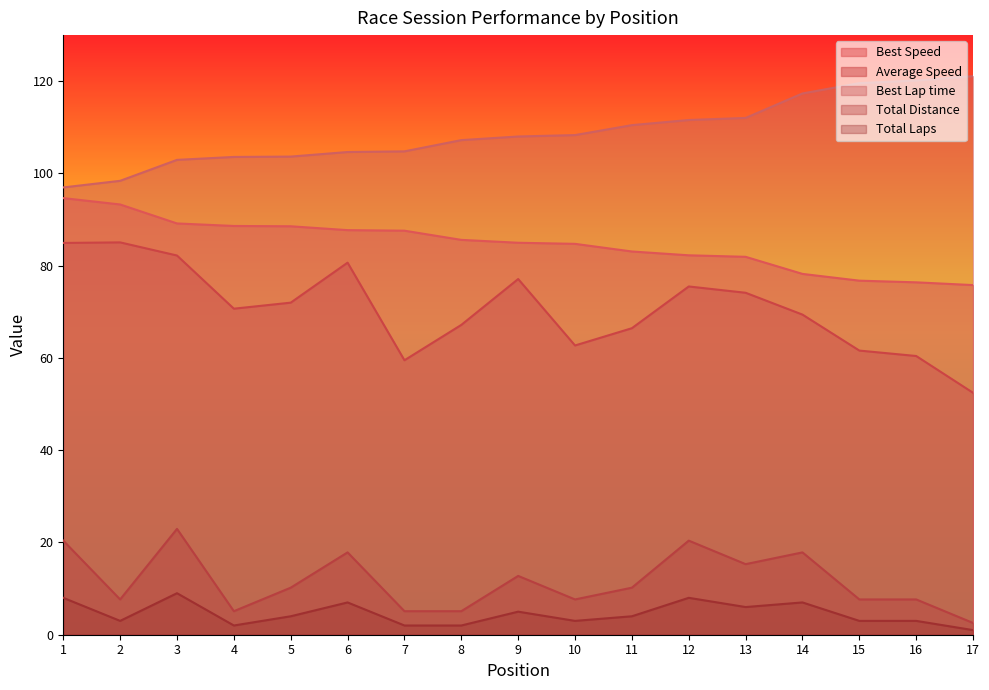

What is the difference between the maximum and minimum values in the Best Speed series?

18.9